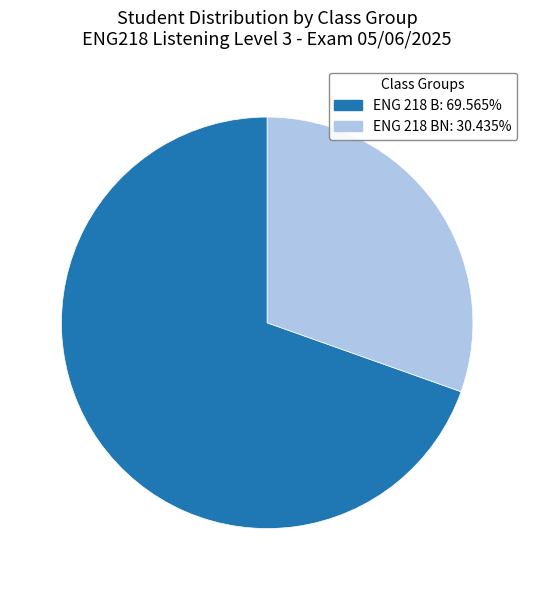

Does any single category account for the majority?

Yes